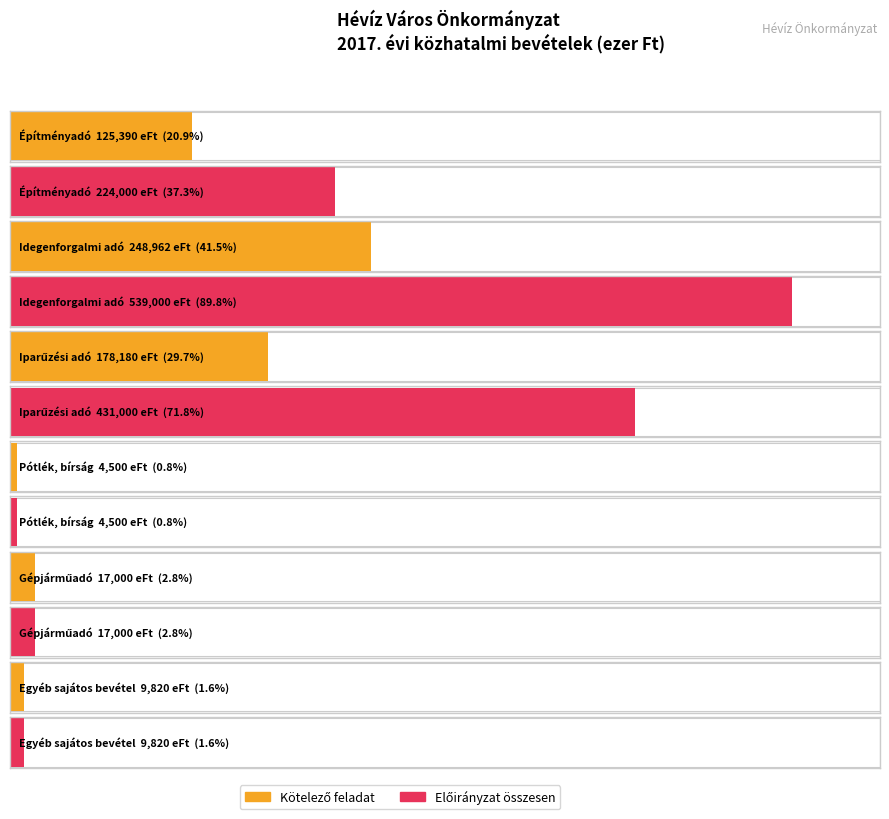

The value of 2017. évi előirányzat összesen at Gépjárműadó is 5490. True or false?

False